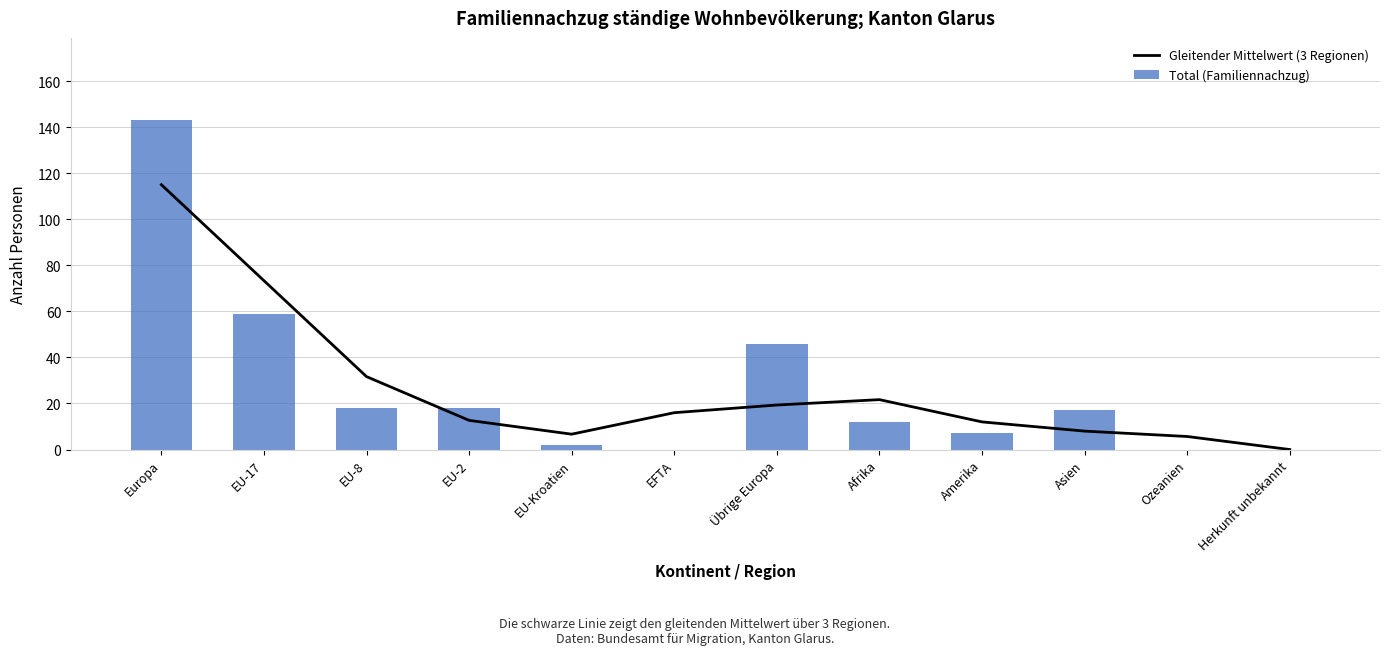

At Amerika, list the series in order from largest to smallest.

Gleitender Mittelwert (3 Regionen), Total (Familiennachzug)